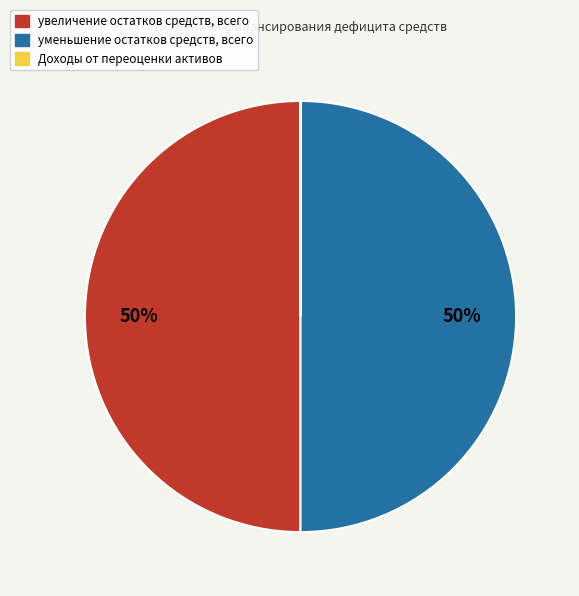

To the nearest percent, what portion does увеличение остатков средств, всего represent?

50%